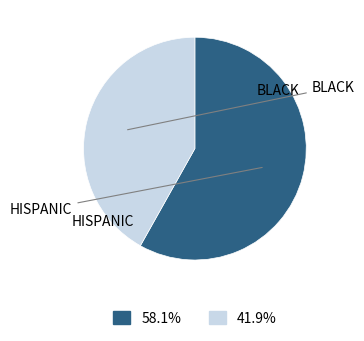

Does any single category account for the majority?

Yes